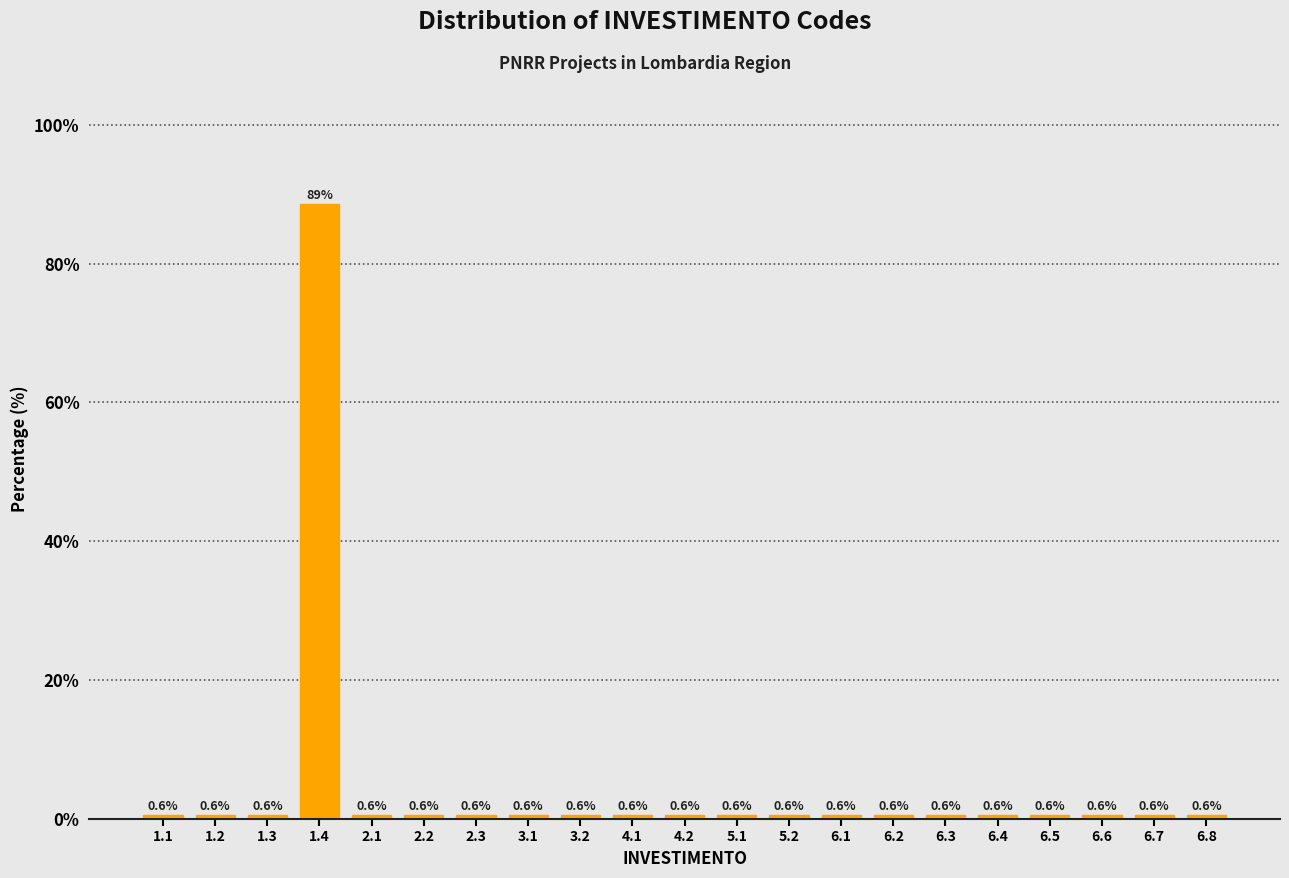

Reading right to left, list all the values displayed in this chart.

0.6	0.6	0.6	0.6	0.6	0.6	0.6	0.6	0.6	0.6	0.6	0.6	0.6	0.6	0.6	0.6	0.6	88.6	0.6	0.6	0.6